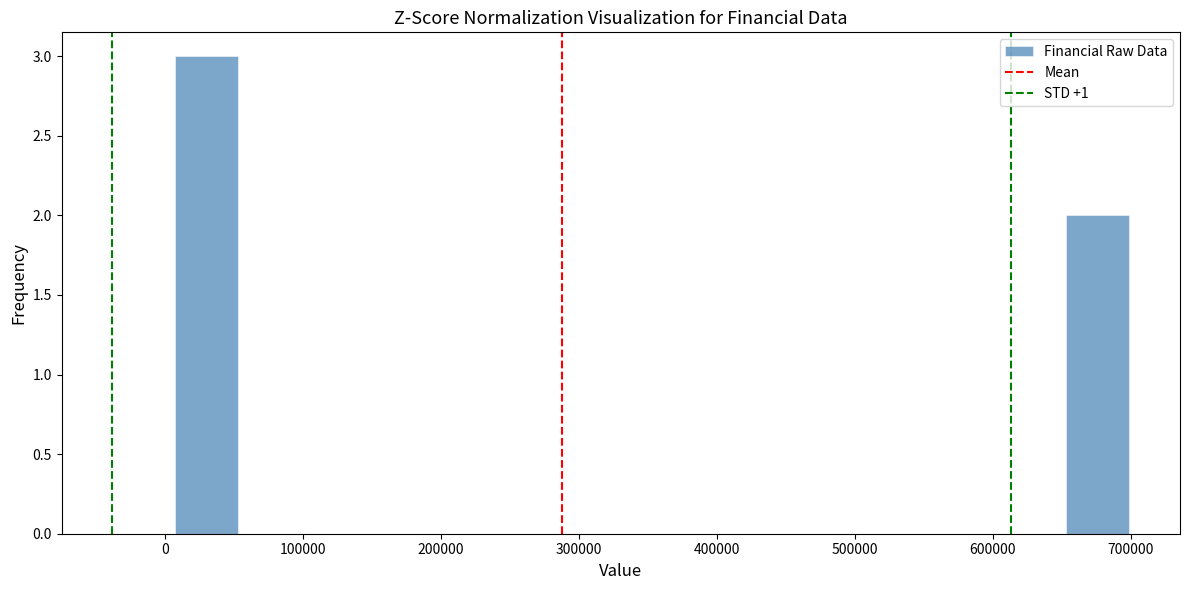

What is the height of the bar covering 650000 to 700000 on the x-axis? Neither the bar edges nor the heights are printed on the chart, so give them approximately, as read against the axes.

2